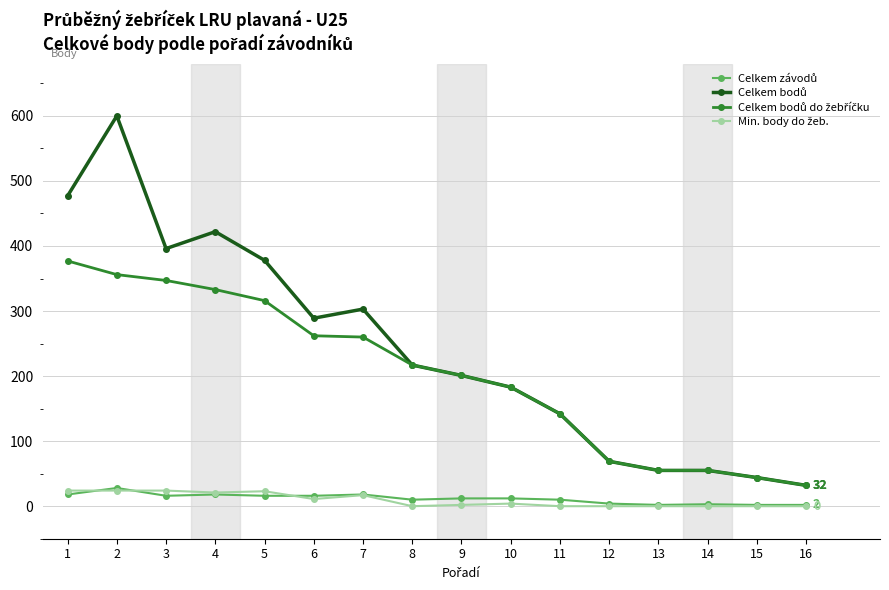

Which category has the lowest value across all series?

8